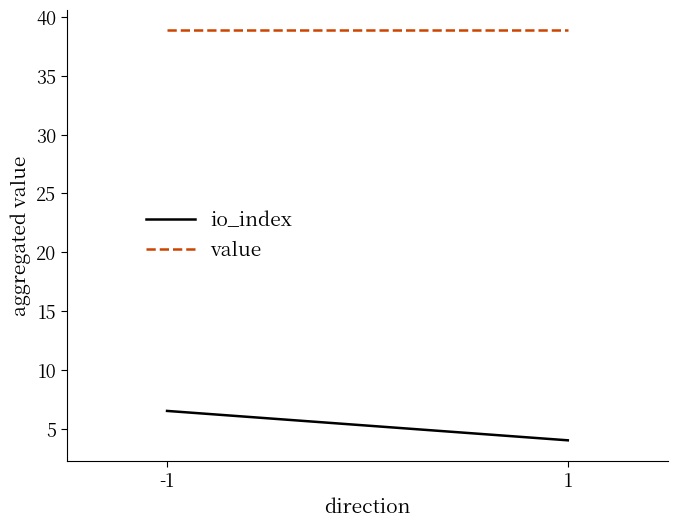

What is the difference between the highest and lowest values at 1?

34.9